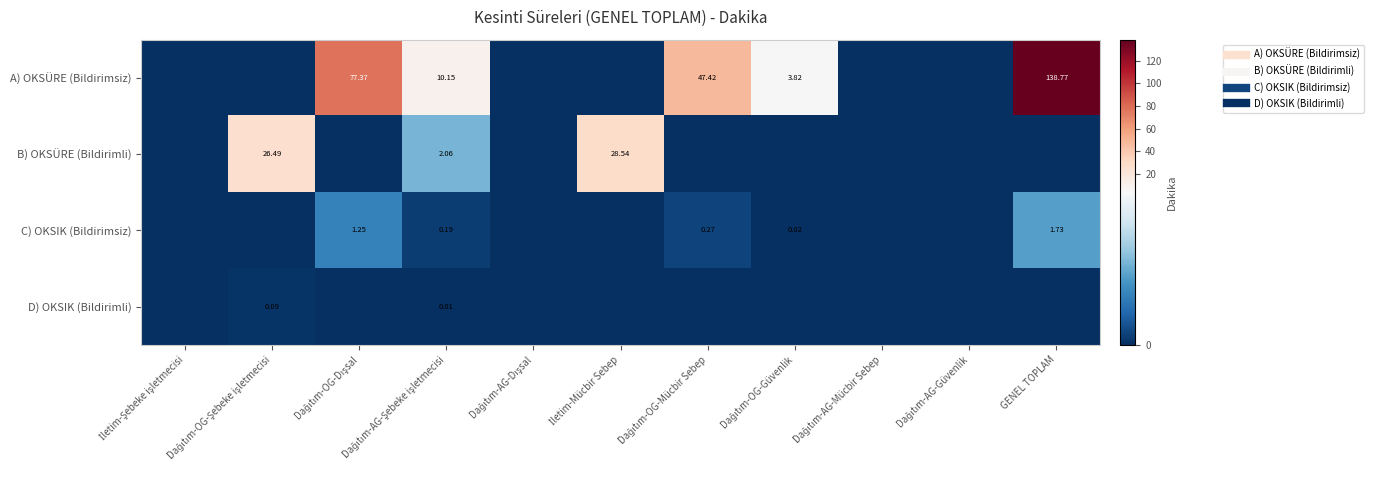

Between Dağıtım-OG-Dışsal and Dağıtım-OG-Mücbir Sebep, which is larger?

Dağıtım-OG-Dışsal